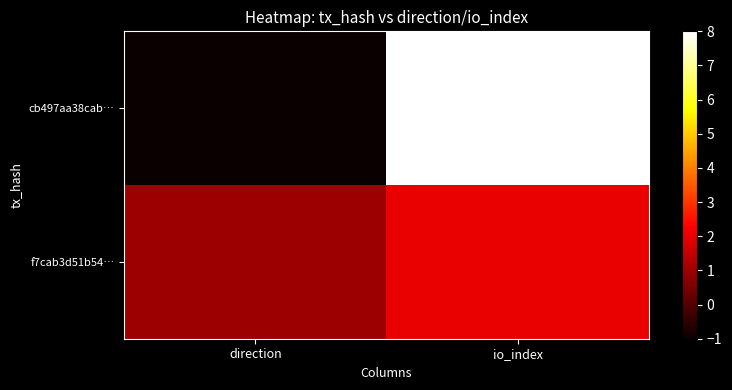

What is the total value across all series at io_index?

10